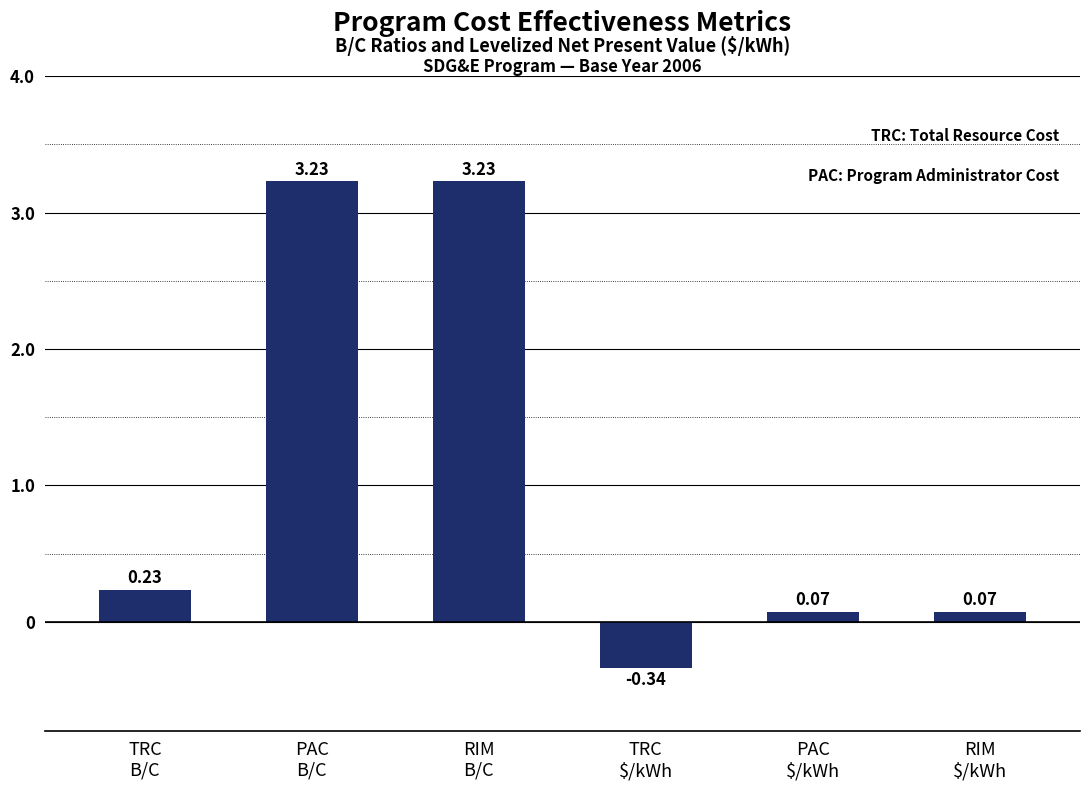

What is the sum of all values?

6.5